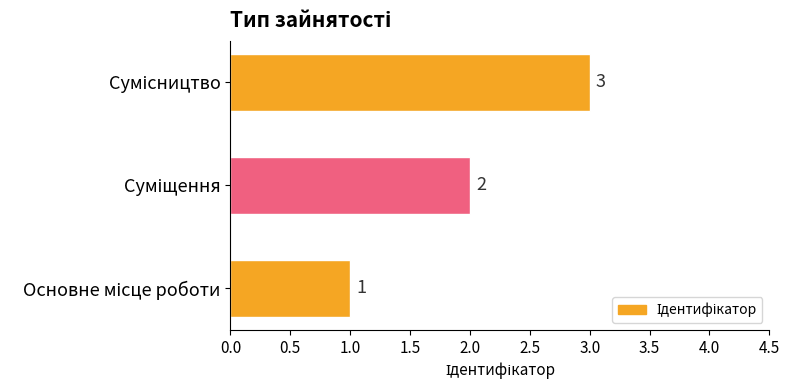

Does the chart contain any negative values?

No